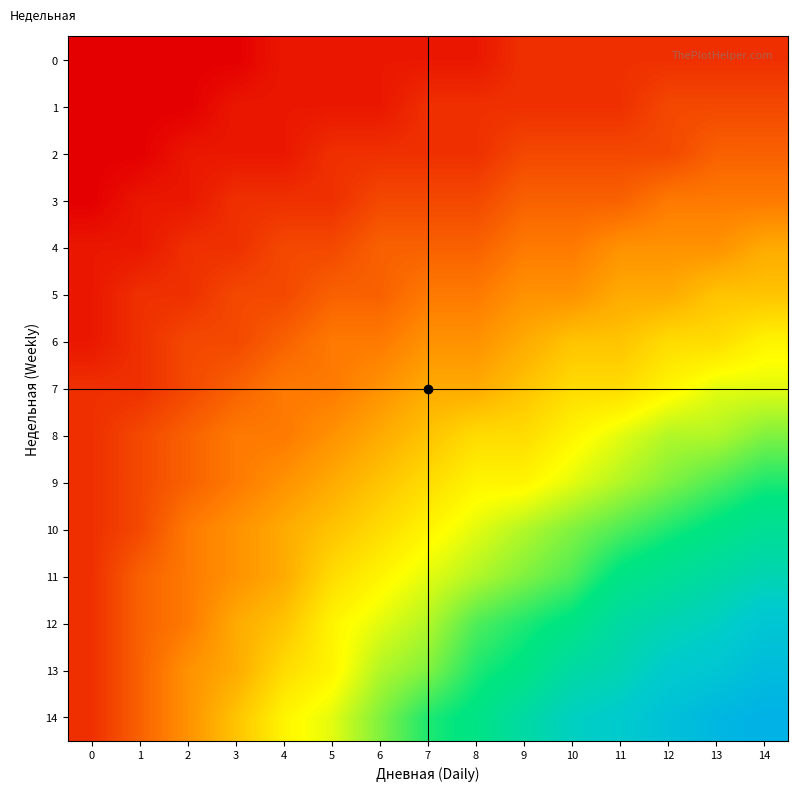

What is the total value across all series at 1?

48